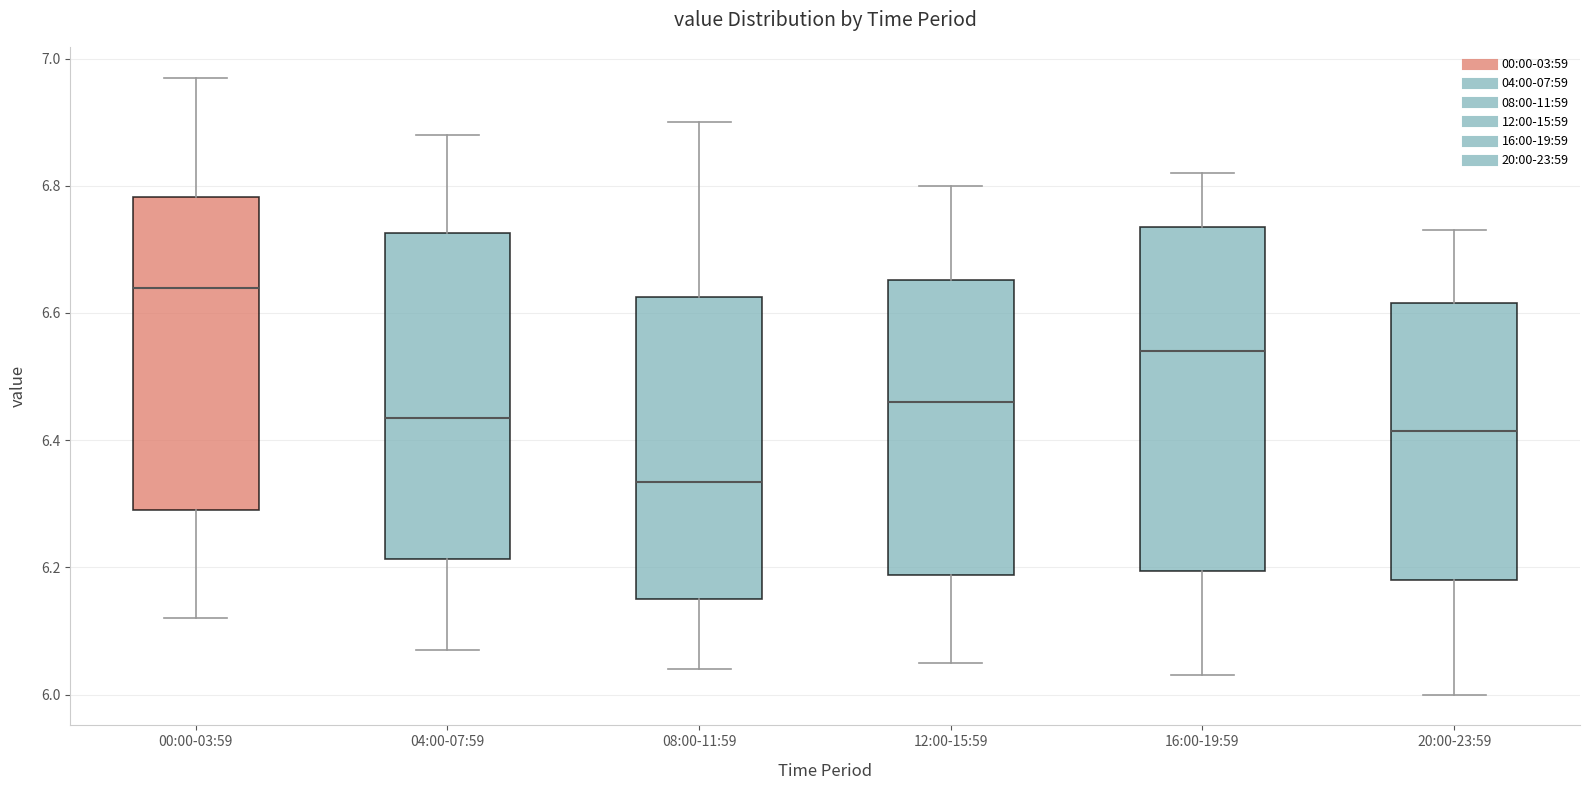

Which box's median line is the highest?

00:00-03:59